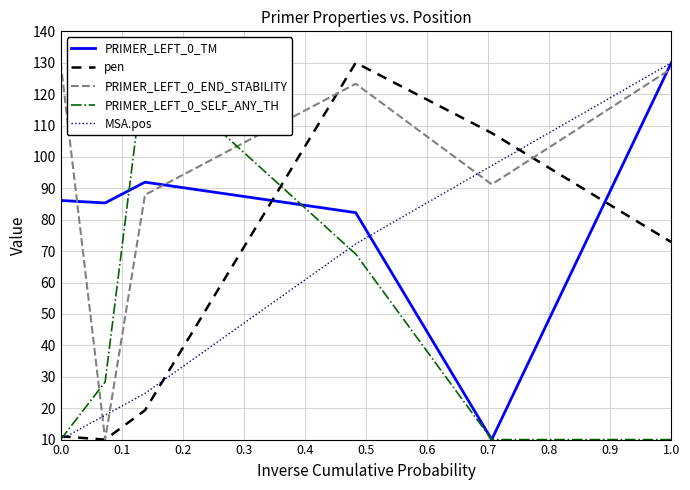

The value of pen at 1.0 is 72.9. True or false?

True